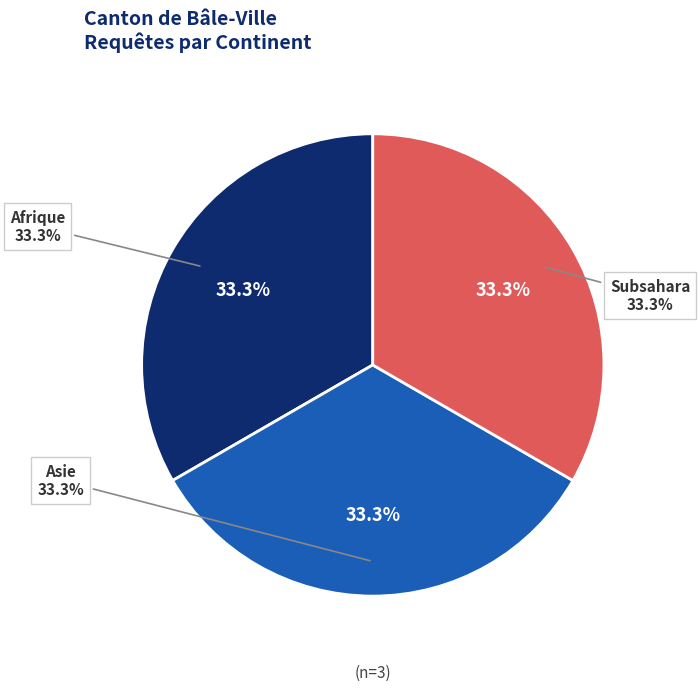

To the nearest percent, what is the combined percentage of Asie and Subsahara?

67%